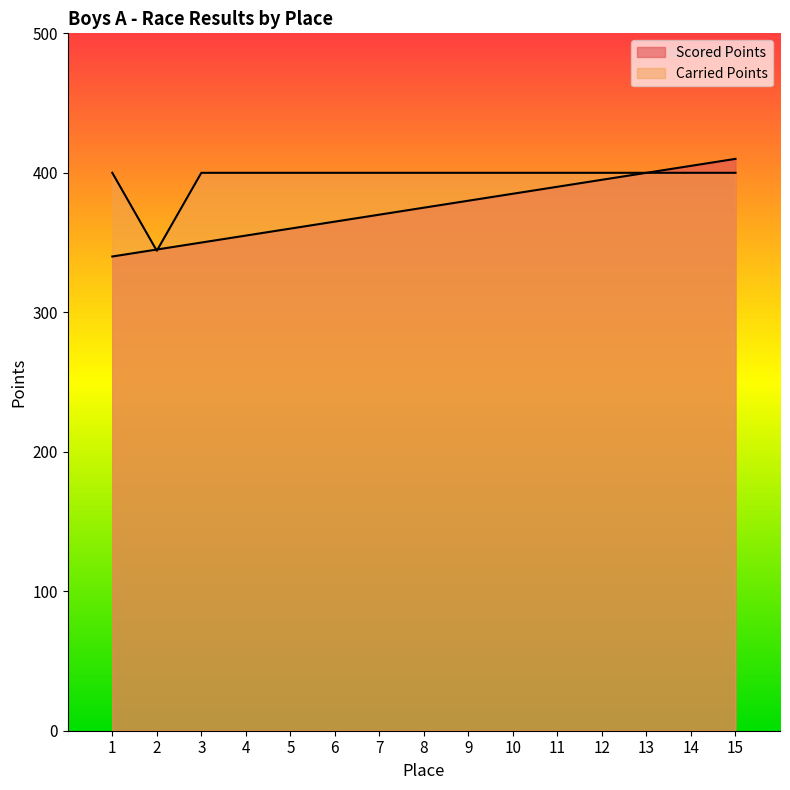

Which series ends up on top after the final intersection of Carried Points and Scored Points?

Carried Points